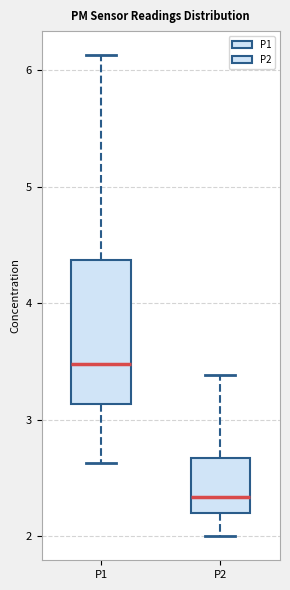

Which box has the highest median line?

P1